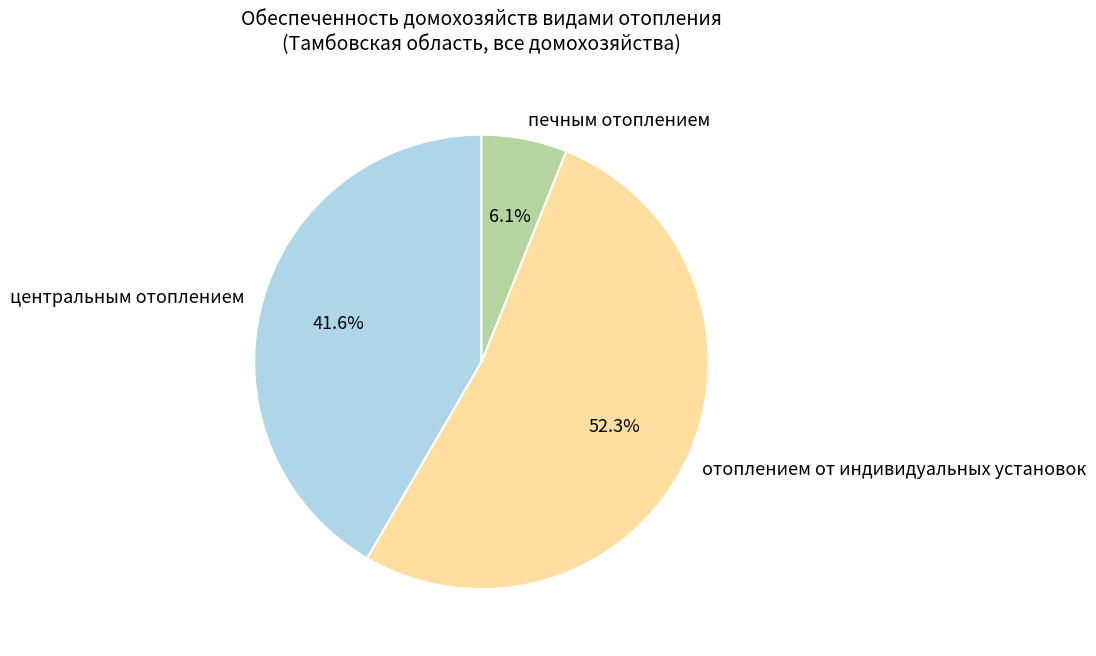

To the nearest percent, what percentage of the pie is отоплением от индивидуальных установок?

52%